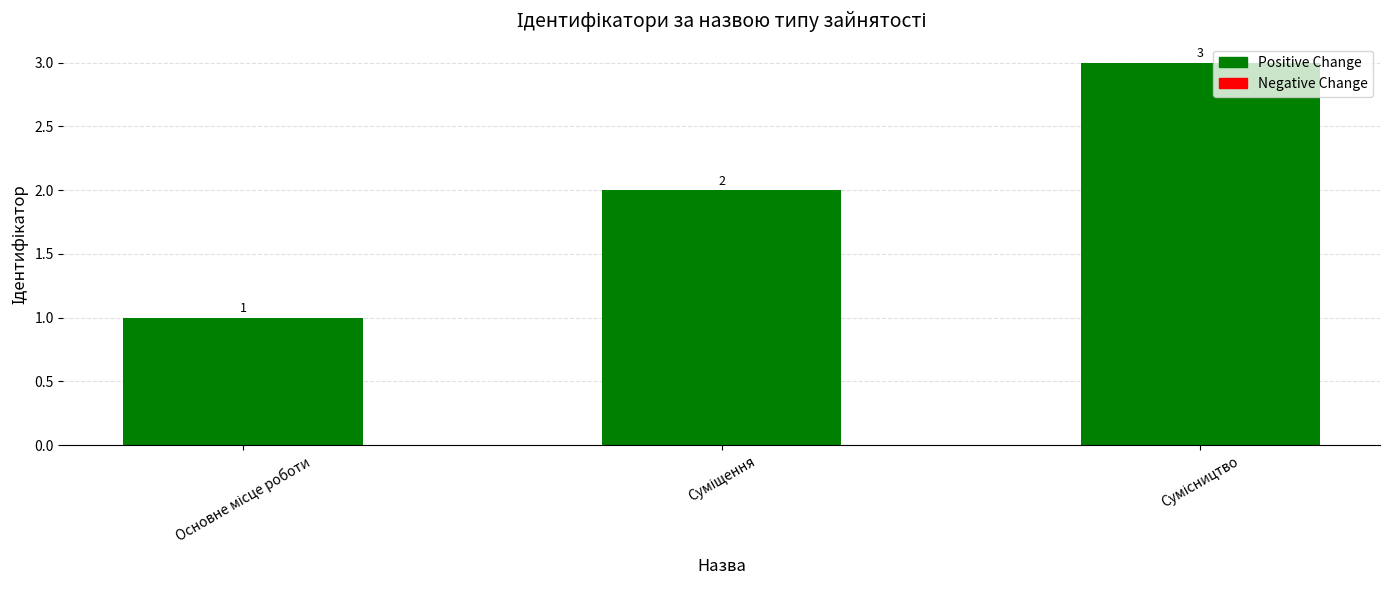

How many bars are there in total?

3